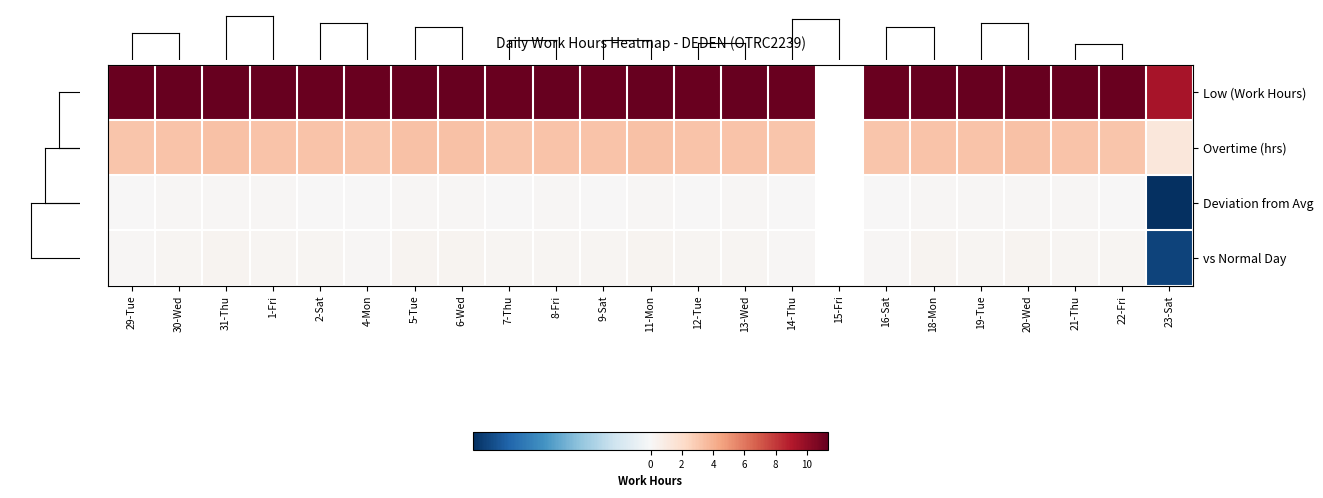

What is the sum of the Low (Work Hours) values at 9-Sat and 11-Mon?

22.5